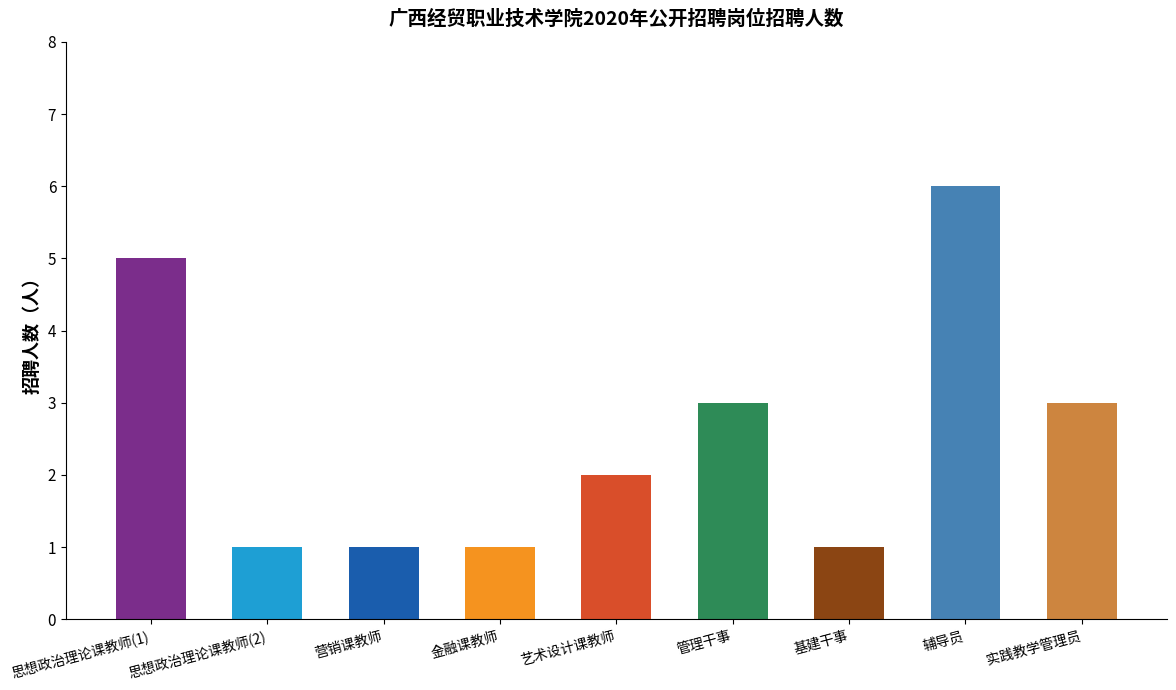

The value at 营销课教师 is 2. True or false?

False